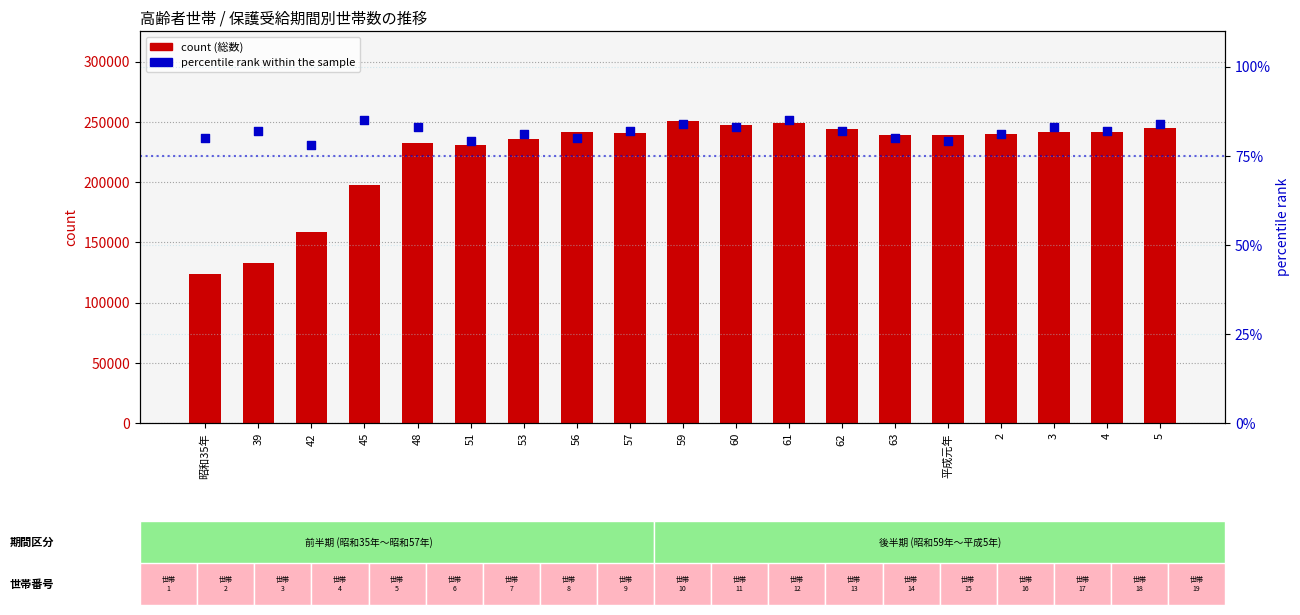

What is the total value across all series at 2?

240081